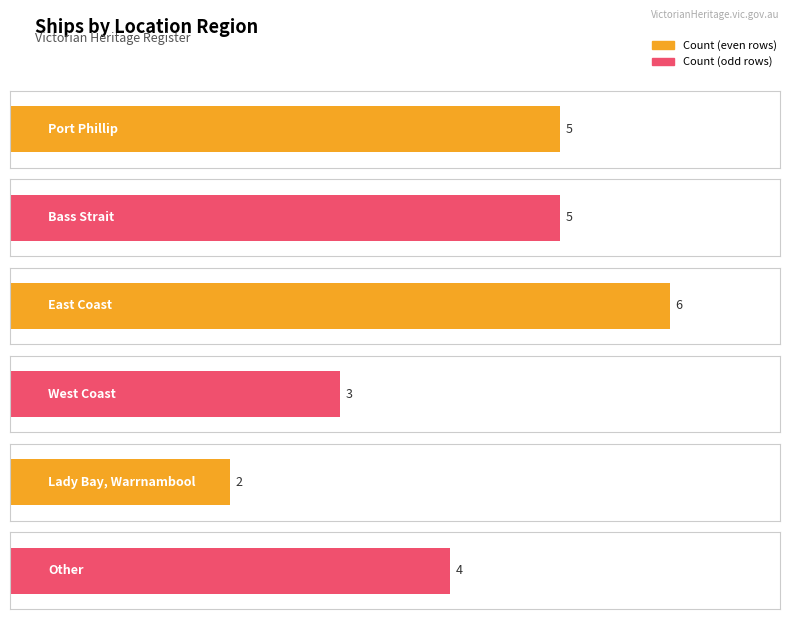

What is the difference between the values at Lady Bay, Warrnambool and Bass Strait?

3